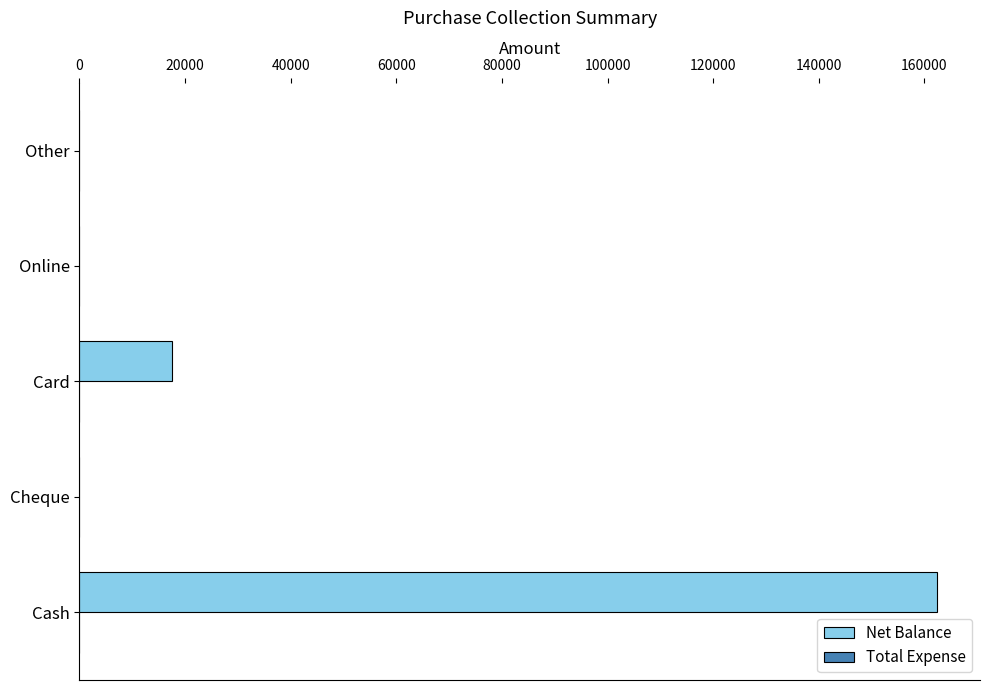

How many data points does each series have?

5